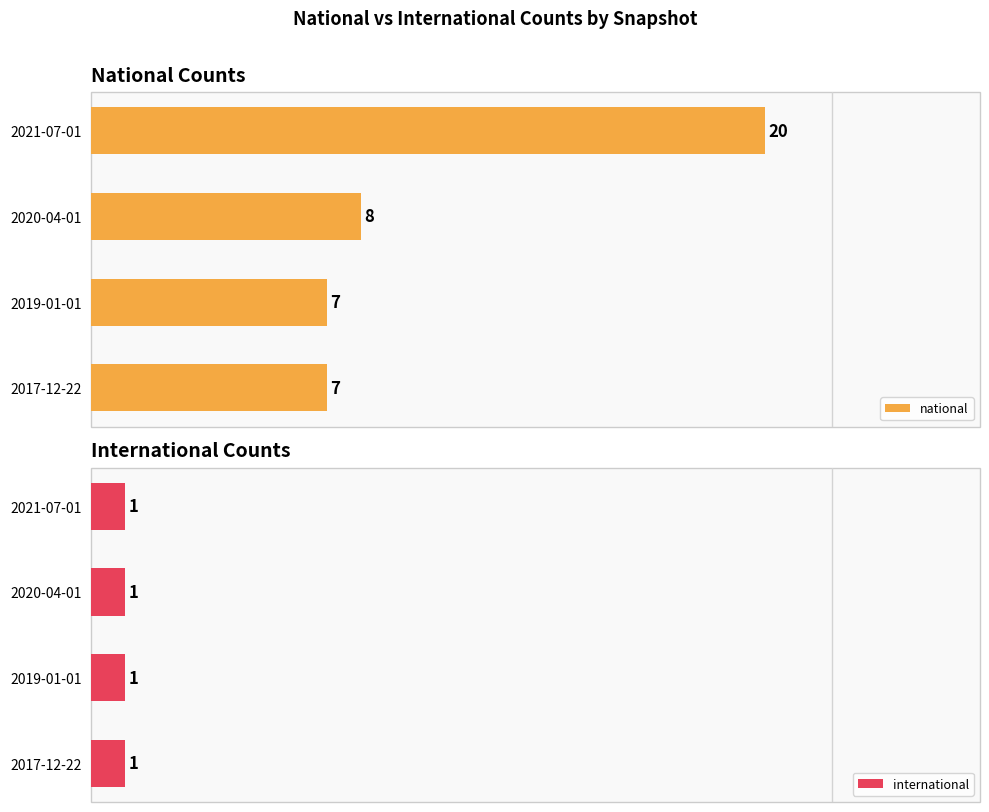

Between 2021-07-01 and 2019-01-01, which is larger?

2021-07-01